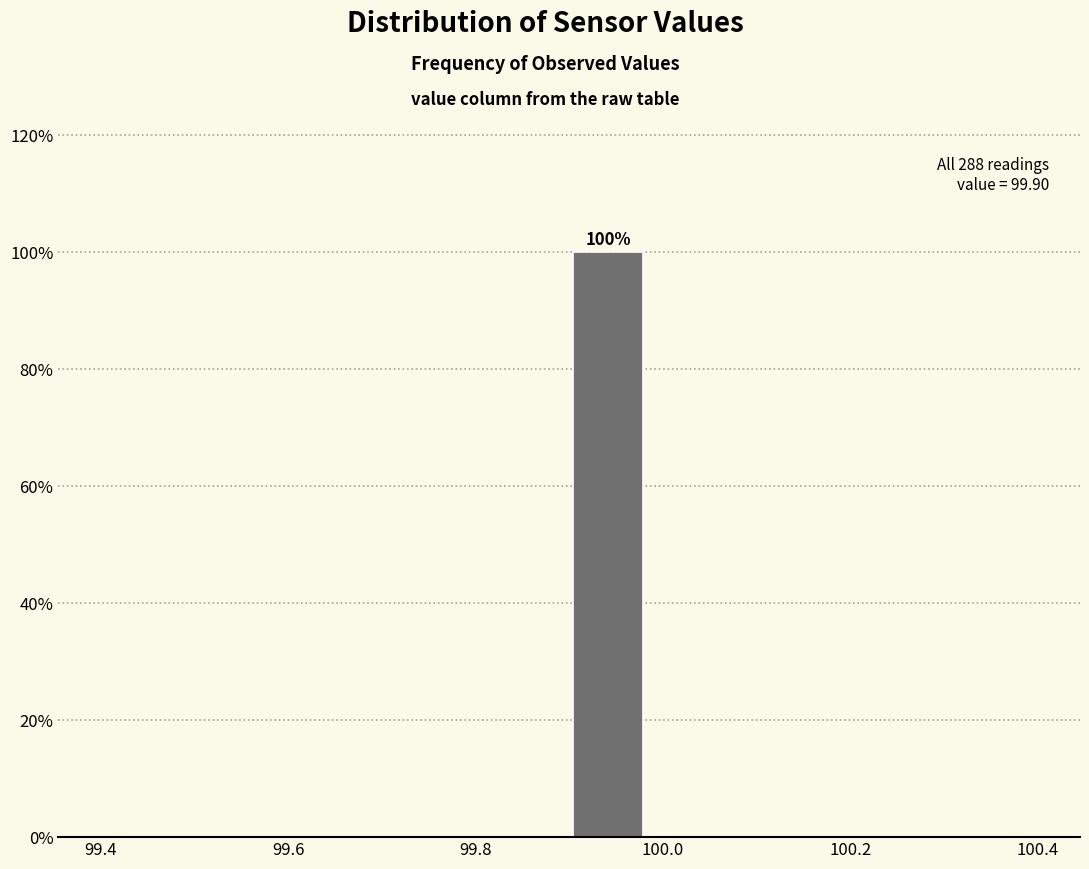

Which range on the x-axis has the tallest bar?

99.90 to 99.98